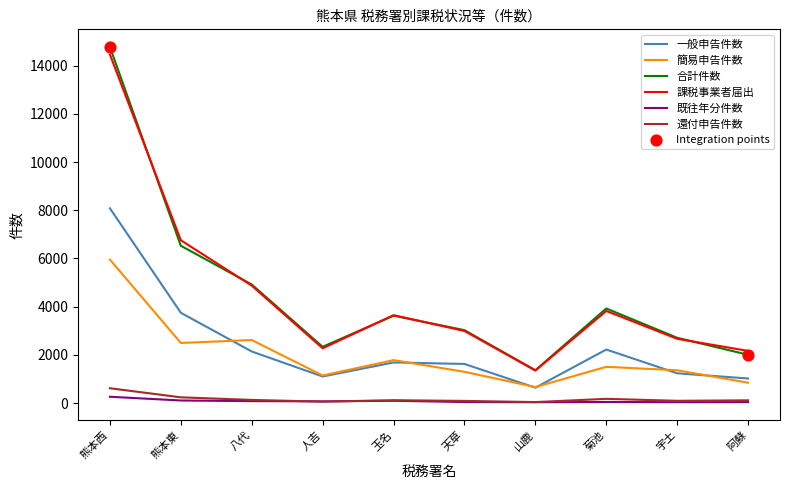

At which category is the sum across all series the highest?

熊本西